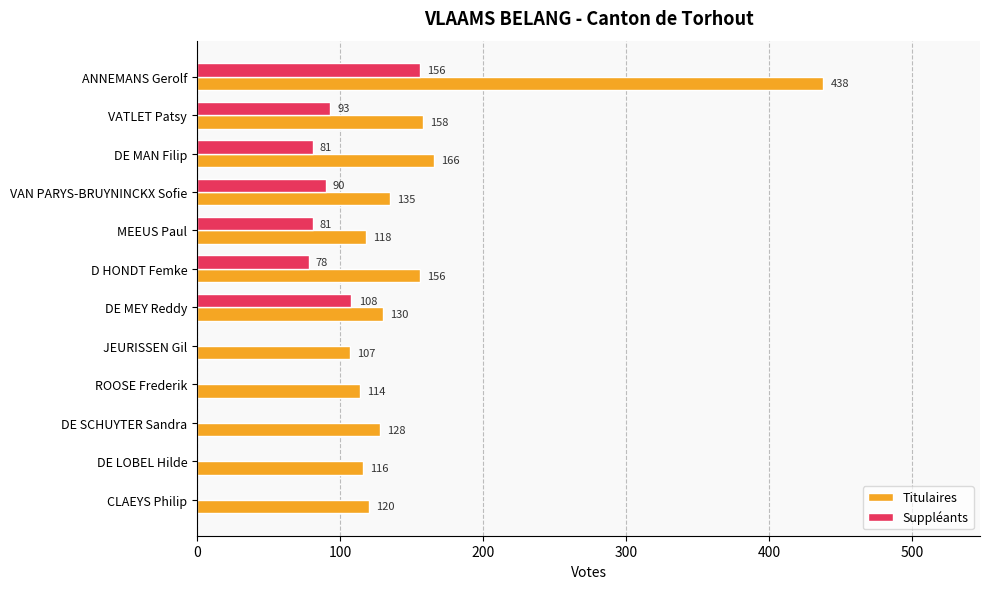

How many data points does each series have?

12